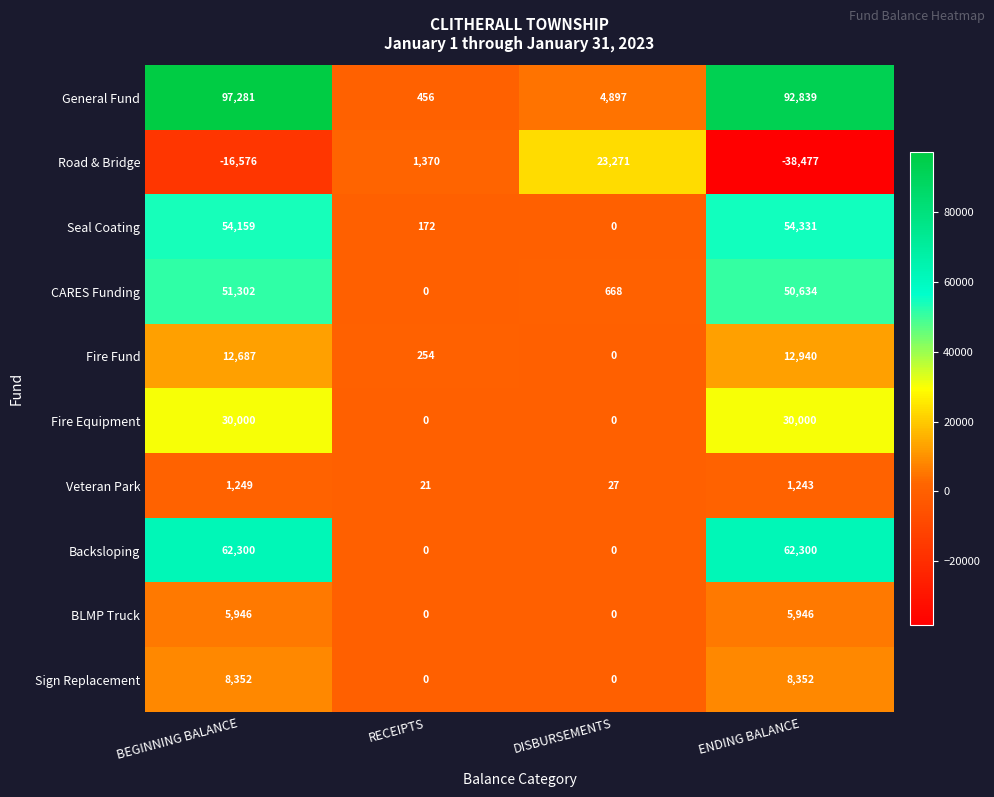

How many positive values does the CARES Funding series have?

3